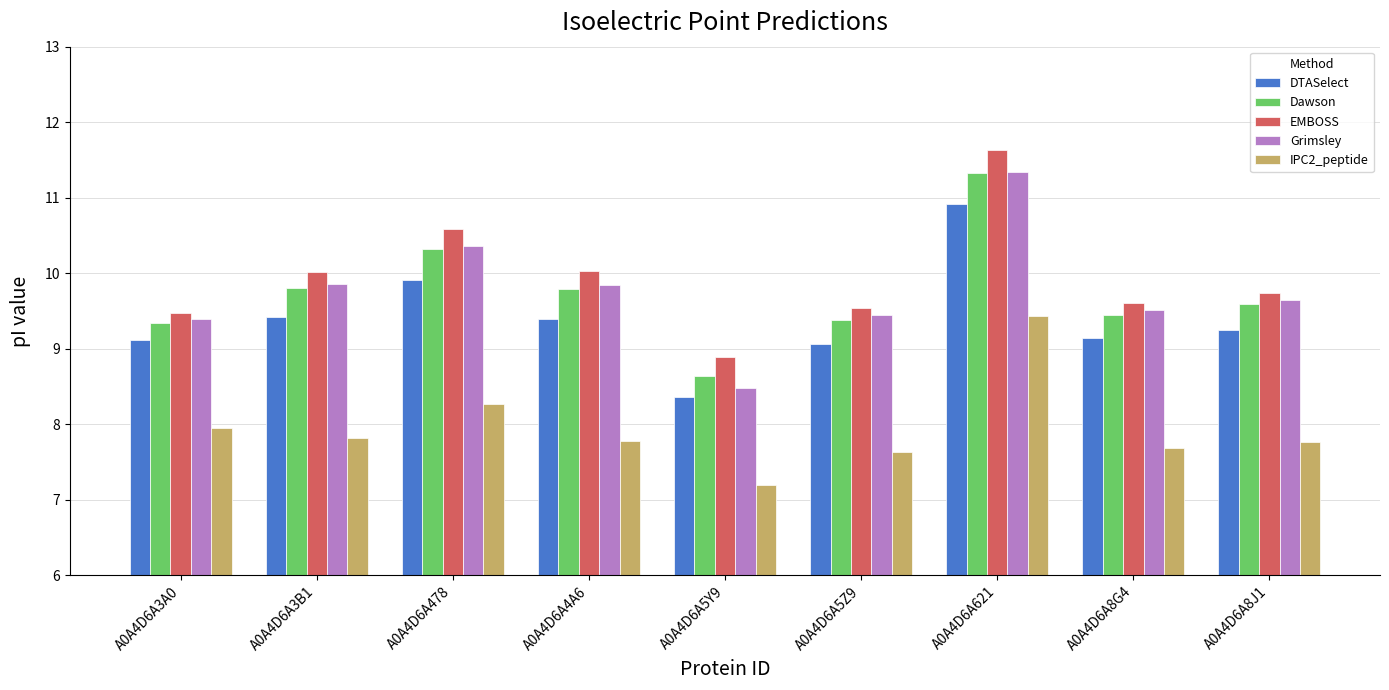

Which series has the largest range (max minus min)?

Grimsley